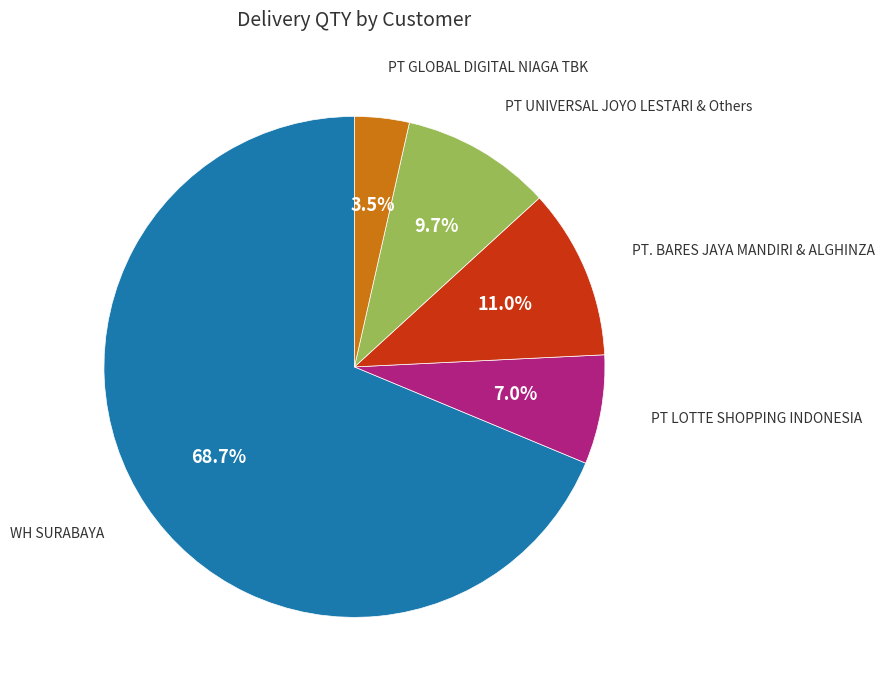

How many segments does this pie chart have?

5